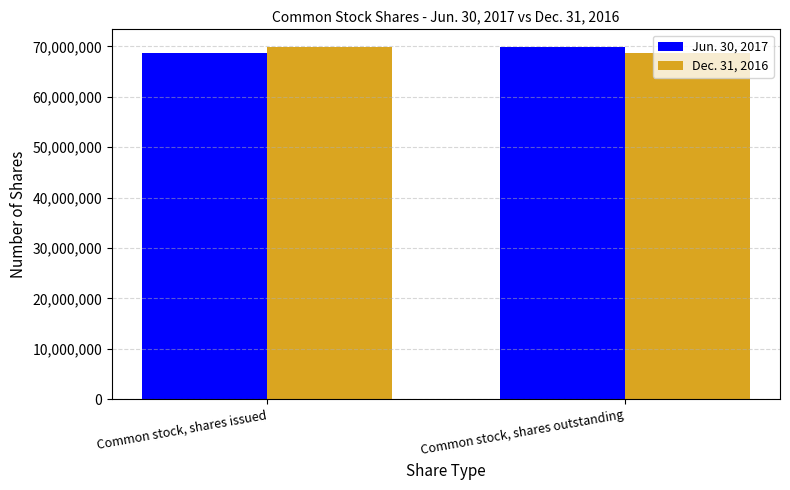

At Common stock, shares outstanding, list the series in order from smallest to largest.

Dec. 31, 2016, Jun. 30, 2017